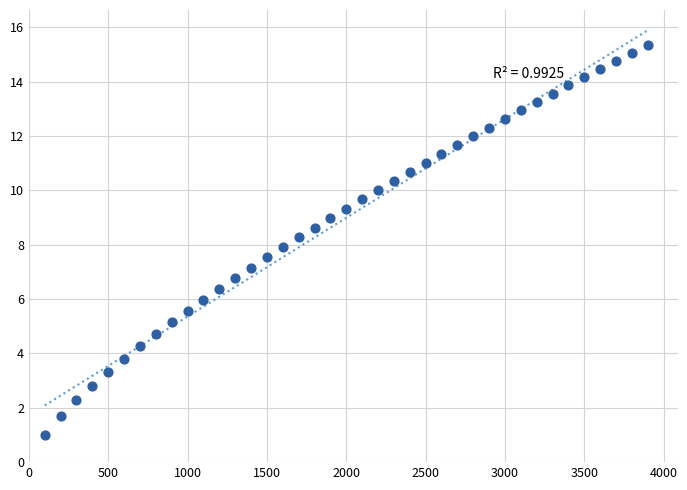

What is the range of X values (max minus min)?

3800.0